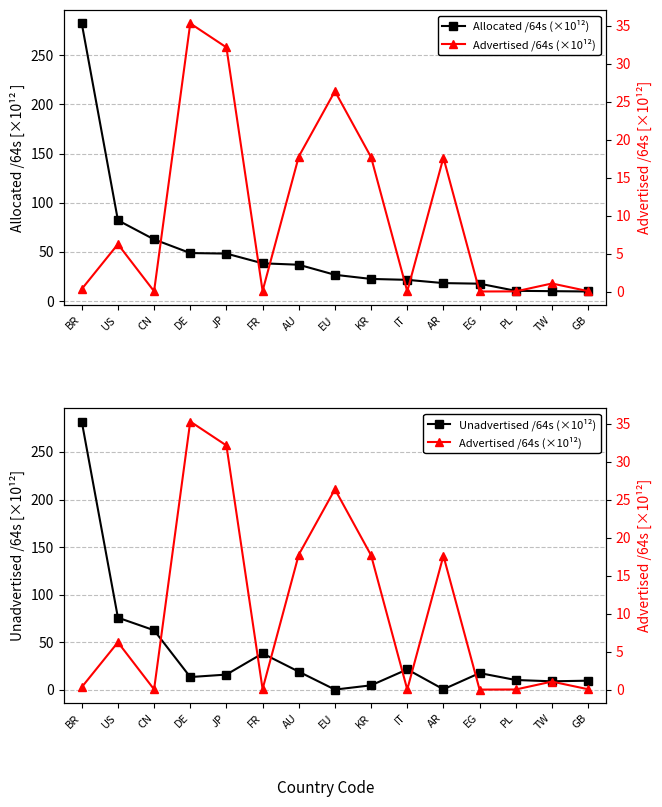

Is it true that Unadvertised /64s (×10¹²) equals 3.2 at DE?

False